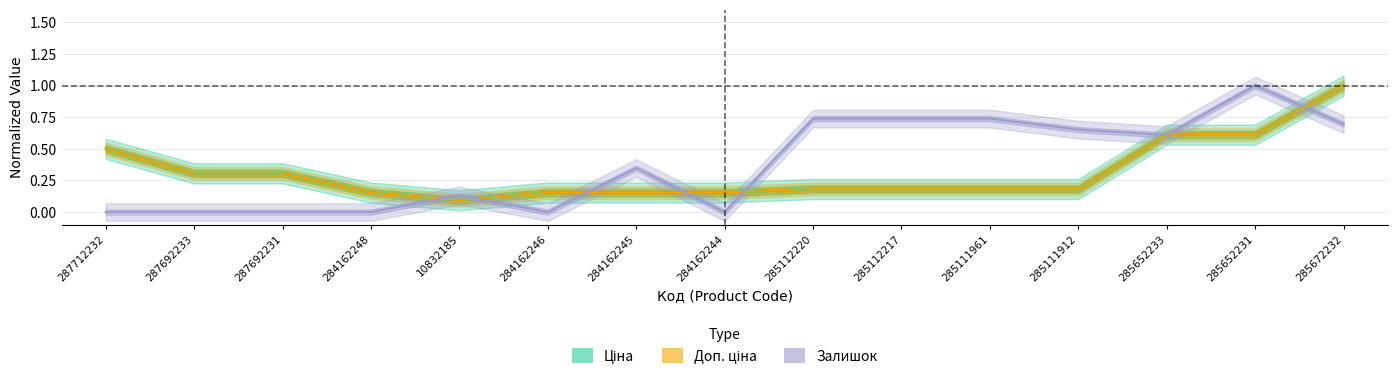

True or false: Доп. ціна has a value of 0.1 at 284162246.

False